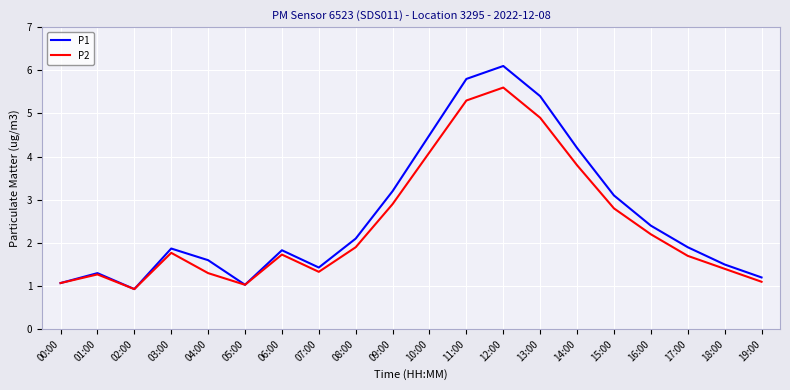

Which series has the largest range (max minus min)?

P1